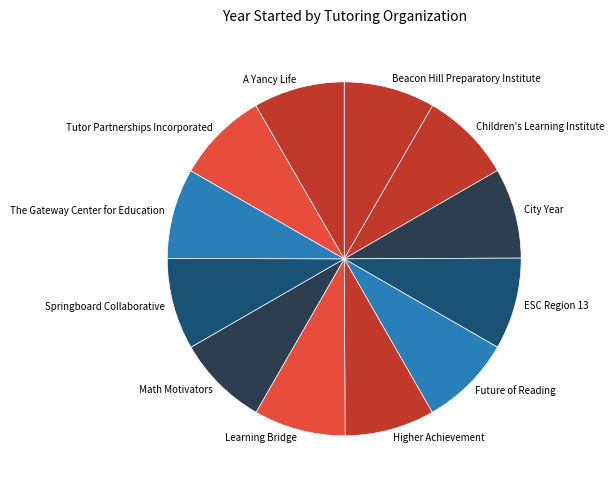

Is it true that Springboard Collaborative is 18% of the pie?

False